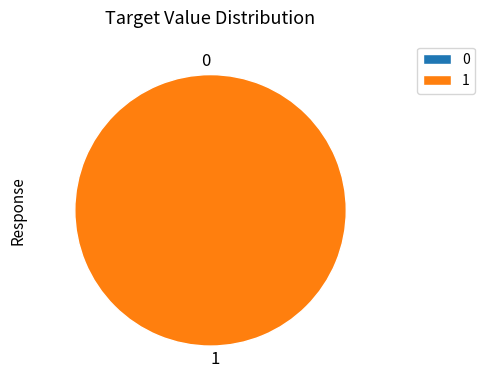

Rank the categories by value from highest to lowest.

200, 0